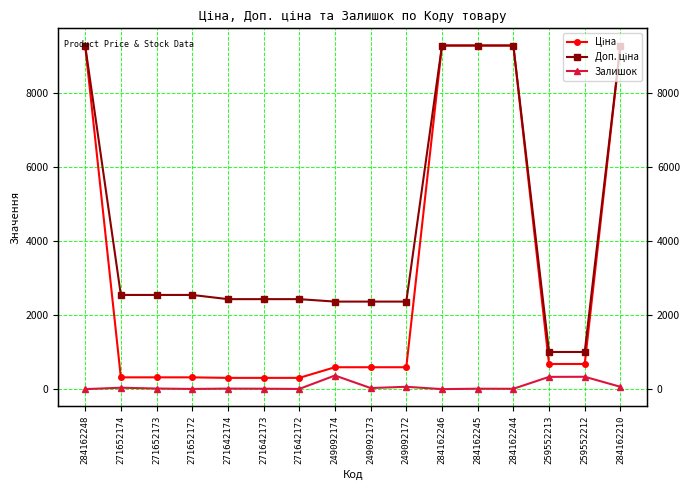

What are all the series names shown in the legend?

Ціна, Доп. ціна, Залишок